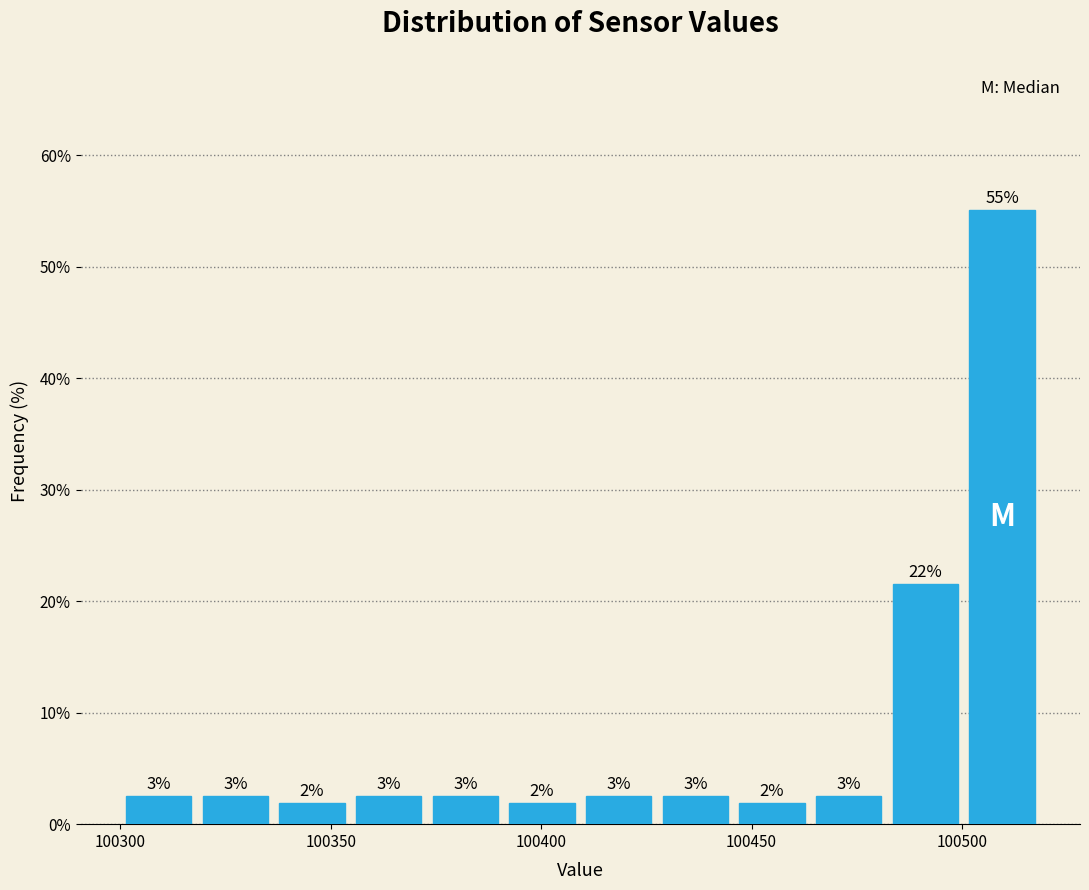

Around what value on the x-axis is the tallest bar? Give the approximate position of its centre, as read against the axis.

100510